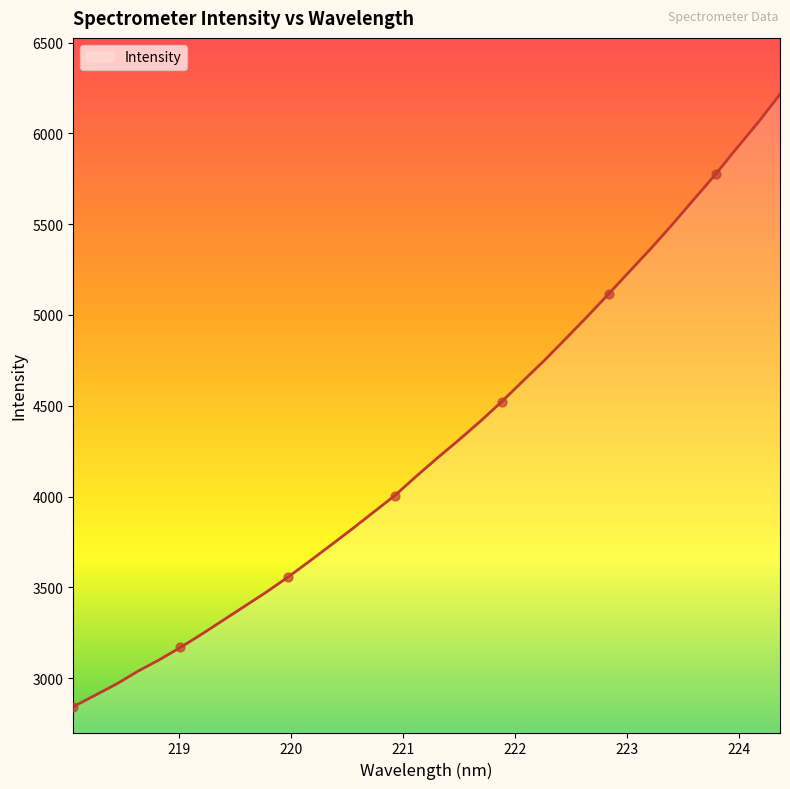

What is the maximum value shown in the chart?

6215.4